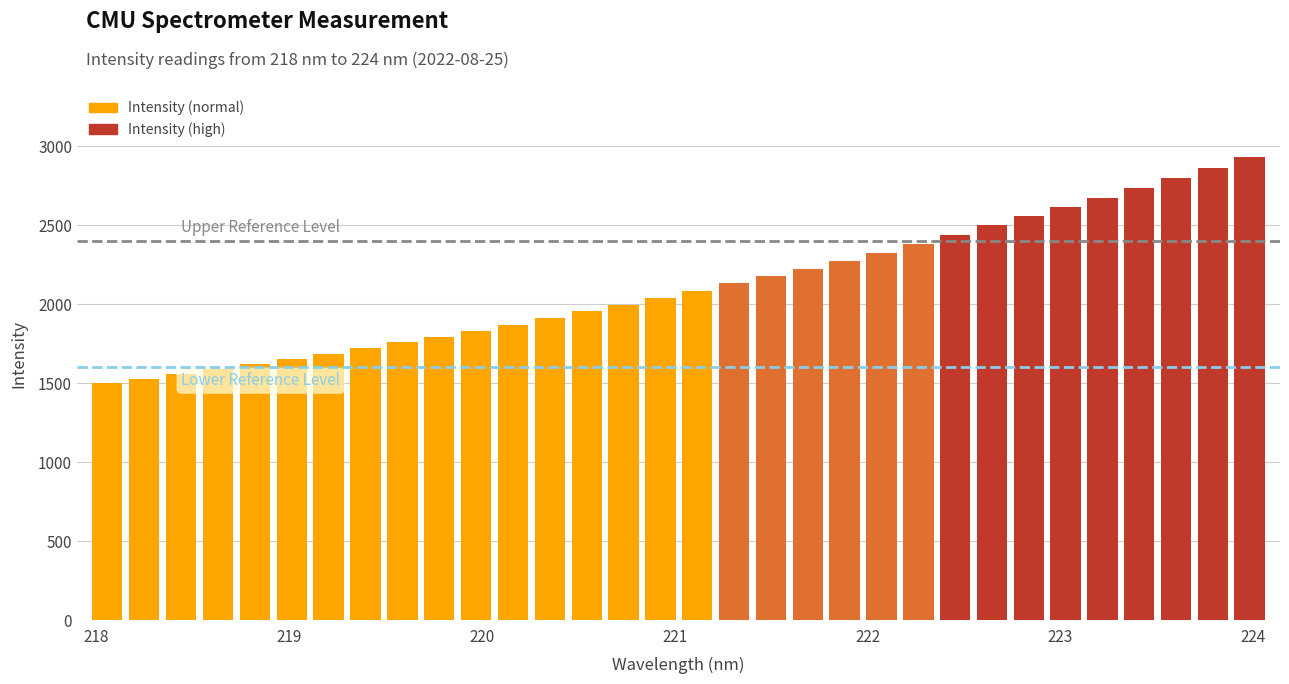

What is the average value?

2116.7